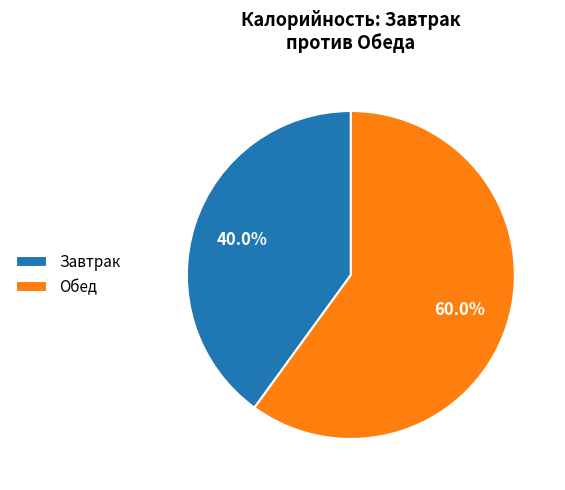

How many slices are in this pie chart?

2